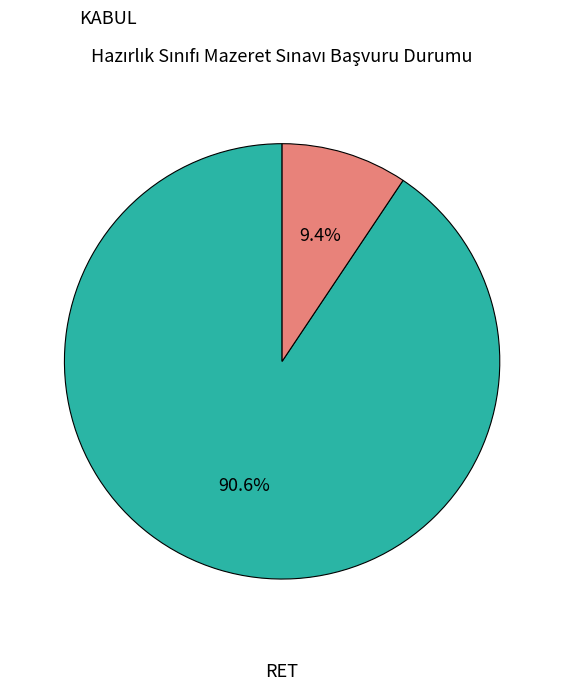

Is there a majority slice in this chart?

Yes